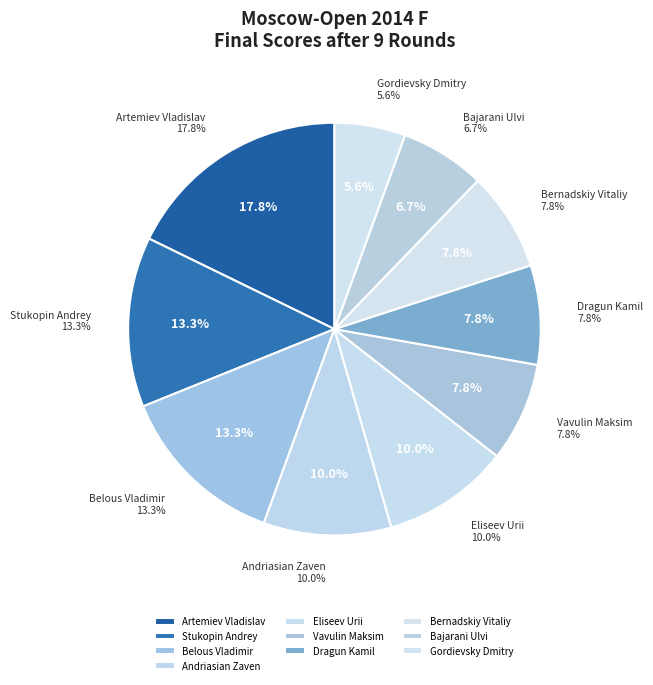

Is it true that Bajarani Ulvi is 1% of the pie?

False